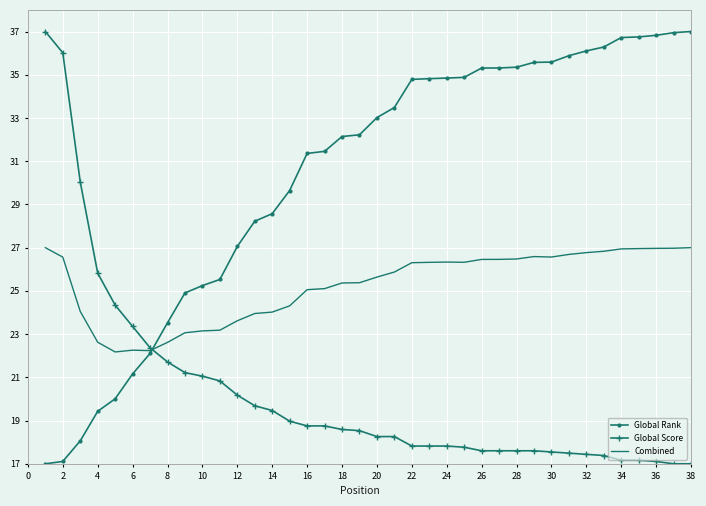

Which series has the largest total across all categories?

Global Rank